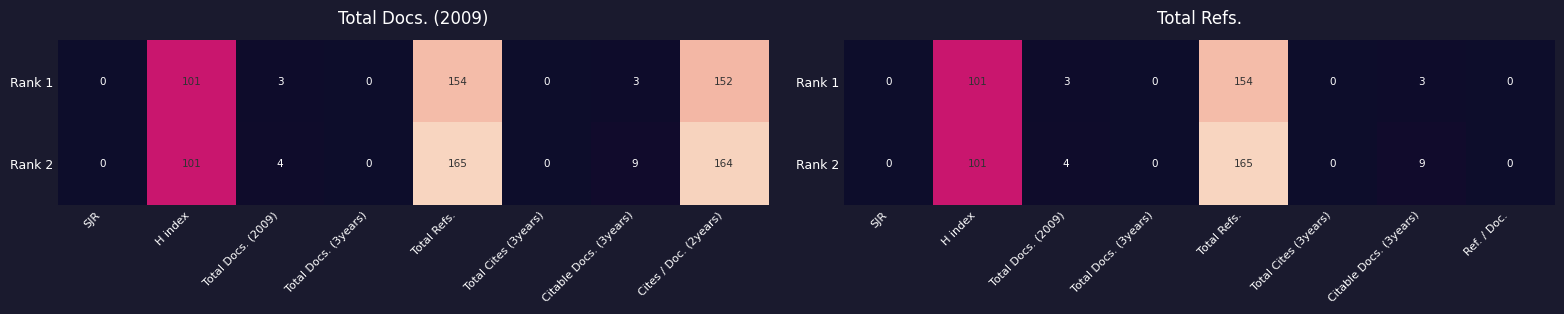

Rank the series by their average value, from lowest to highest.

Rank 1, Rank 2